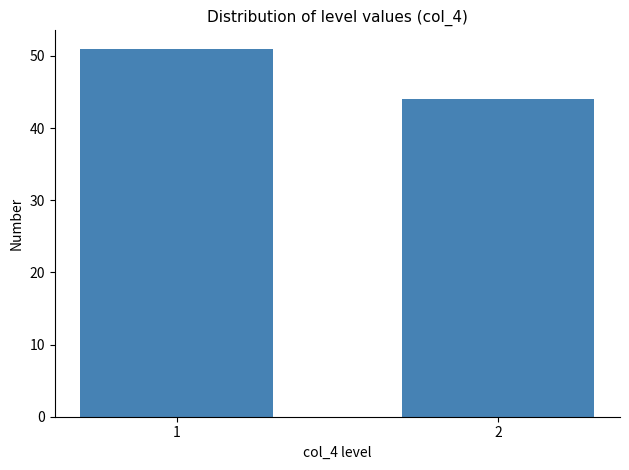

Reading left to right, transcribe all the data shown in this chart.

1=51	2=44